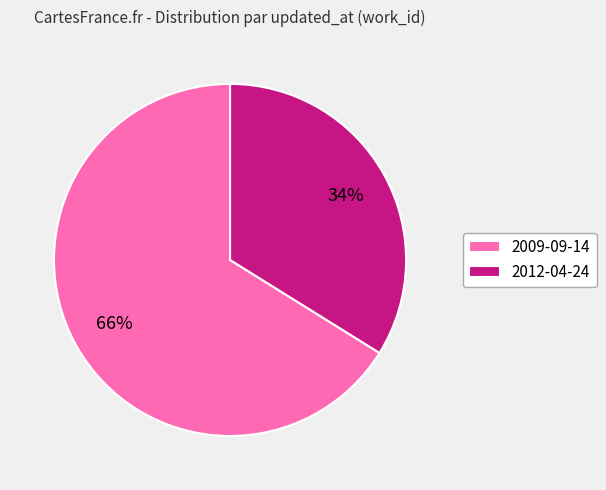

Between 2009-09-14 and 2012-04-24, which is larger?

2009-09-14